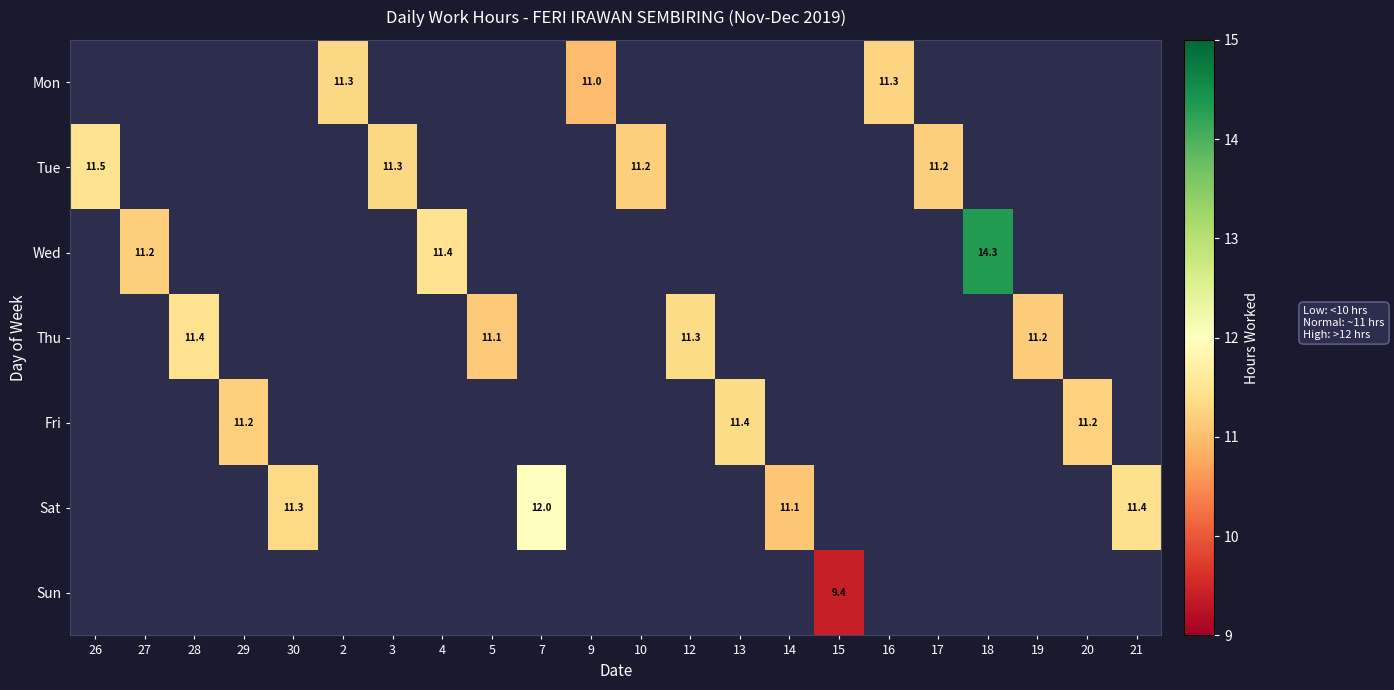

The value of Thu at 12 is 11.3. True or false?

True